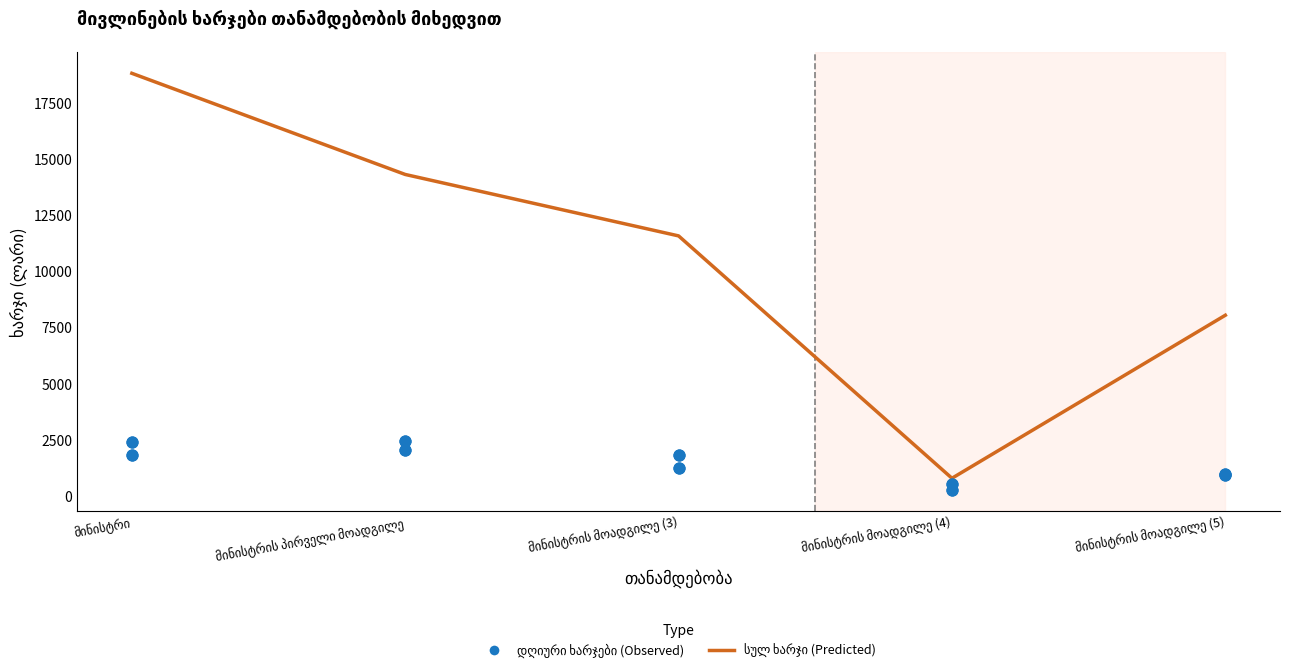

What is the total value across all series at მინისტრის პირველი მოადგილე?

18779.4